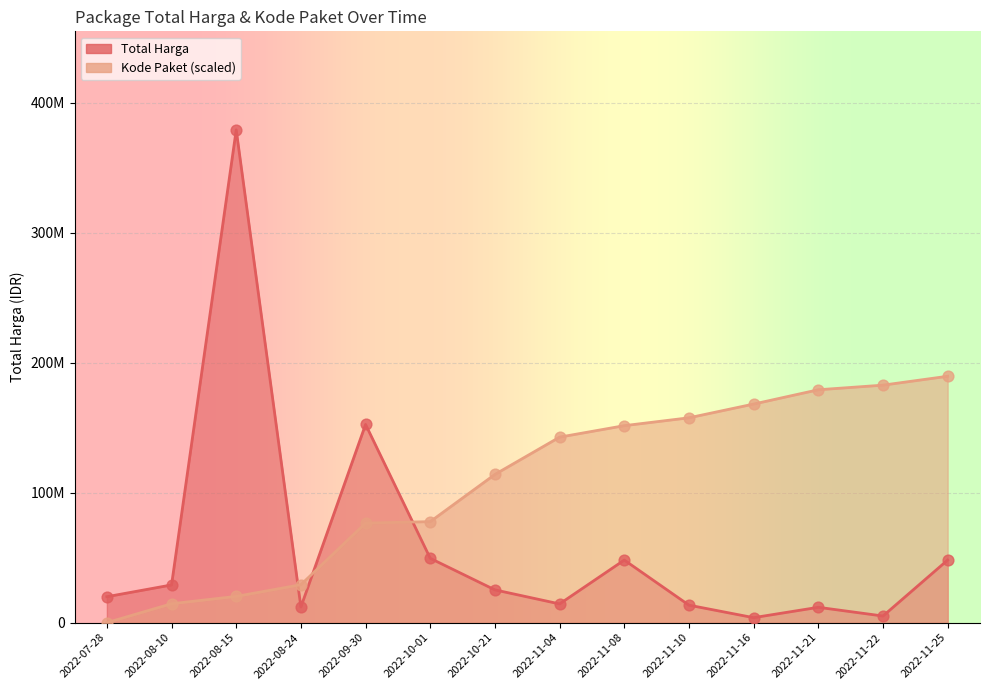

Which series contains the highest Y value?

Total Harga (Billions)